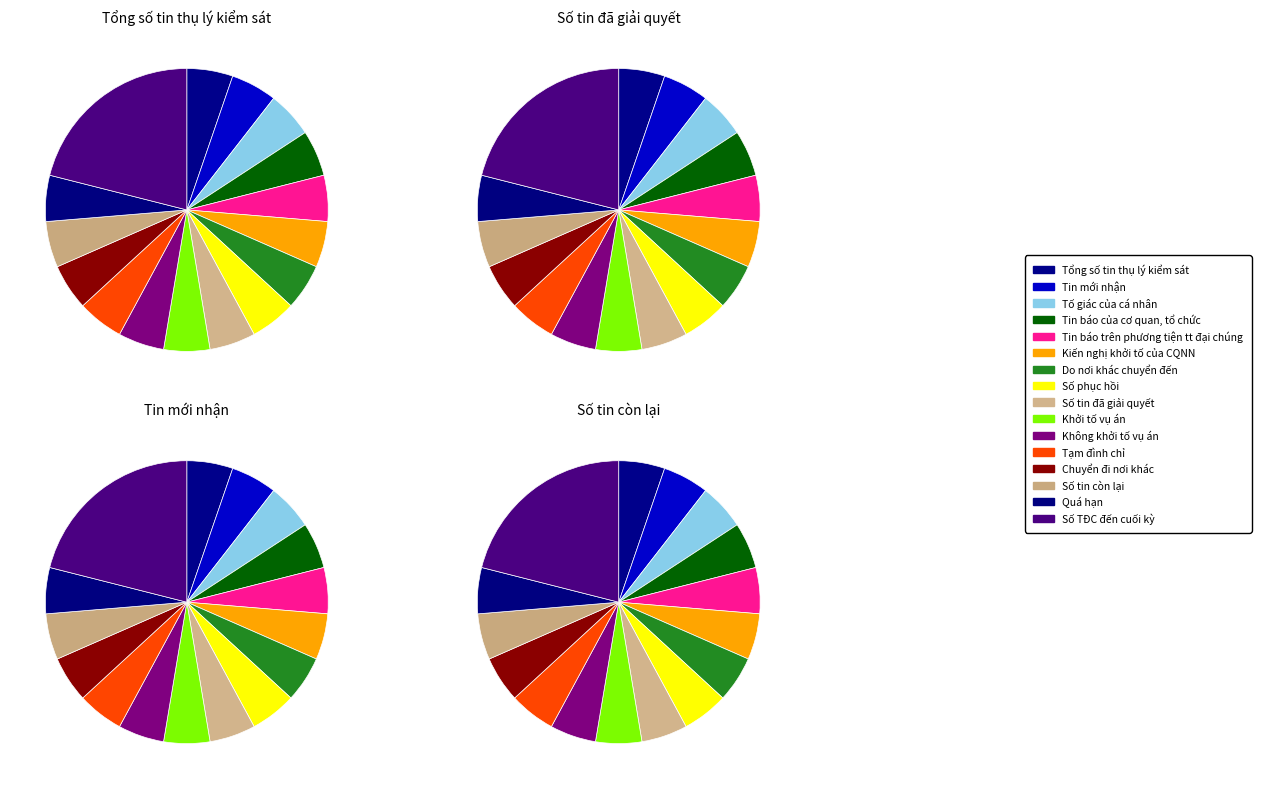

Is it true that Số phục hồi is 7% of the pie?

False